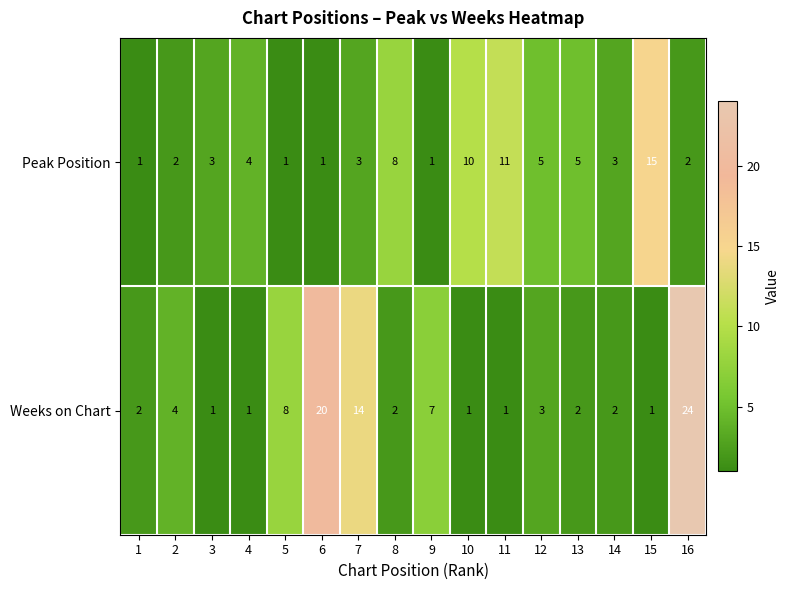

What is the total value across all series at 10?

11